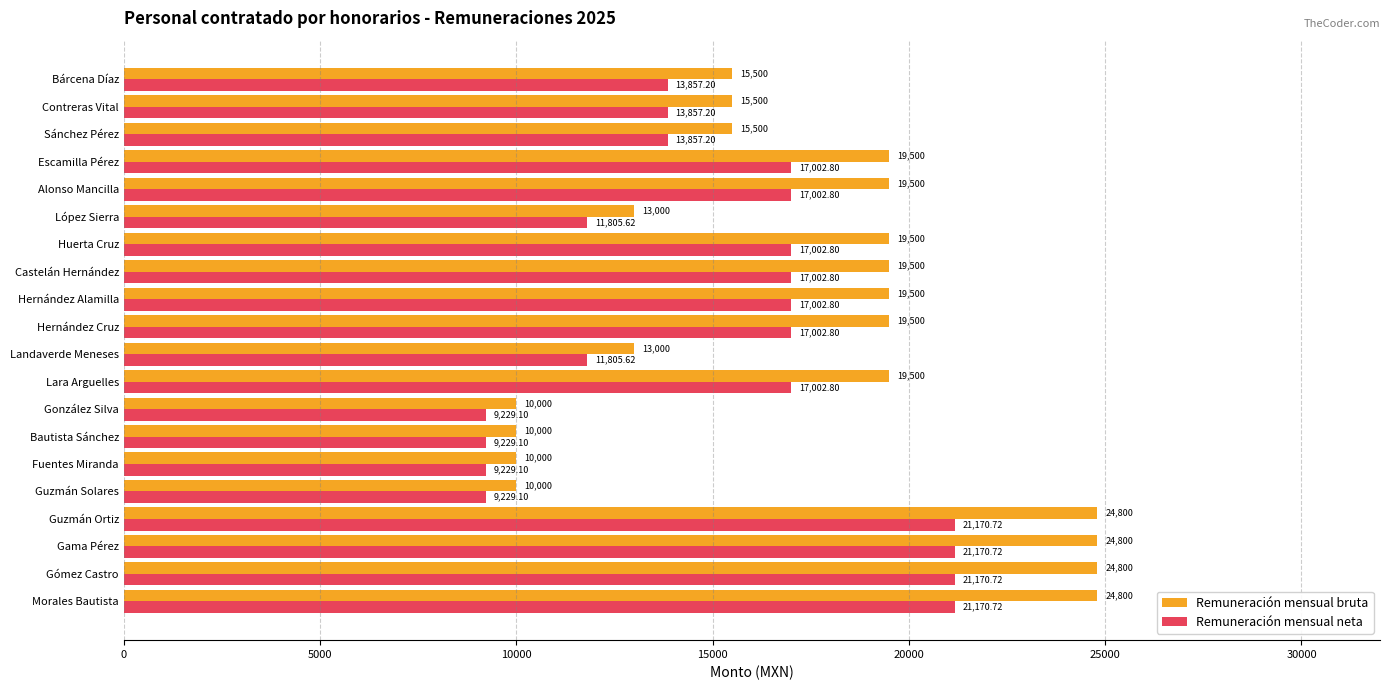

Rank the series by their maximum value, from highest to lowest.

Remuneración mensual bruta, Remuneración mensual neta